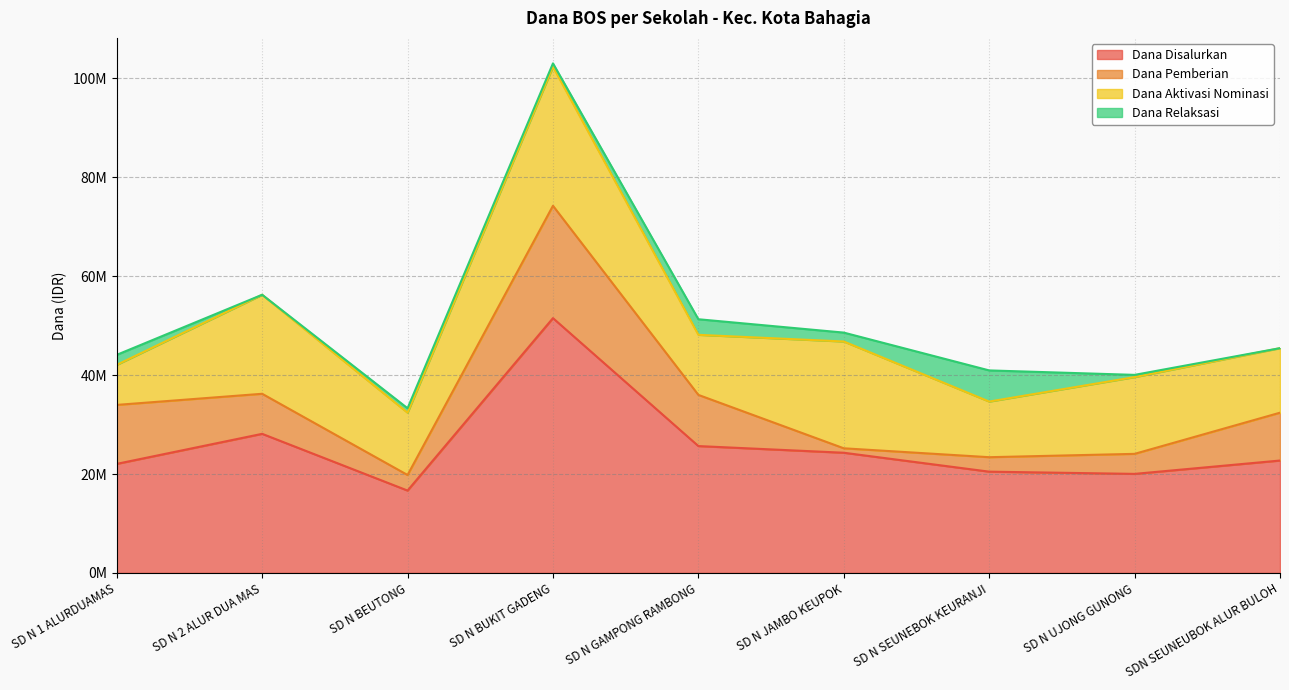

True or false: Dana Disalurkan has more than 0 points higher than both neighbors.

True